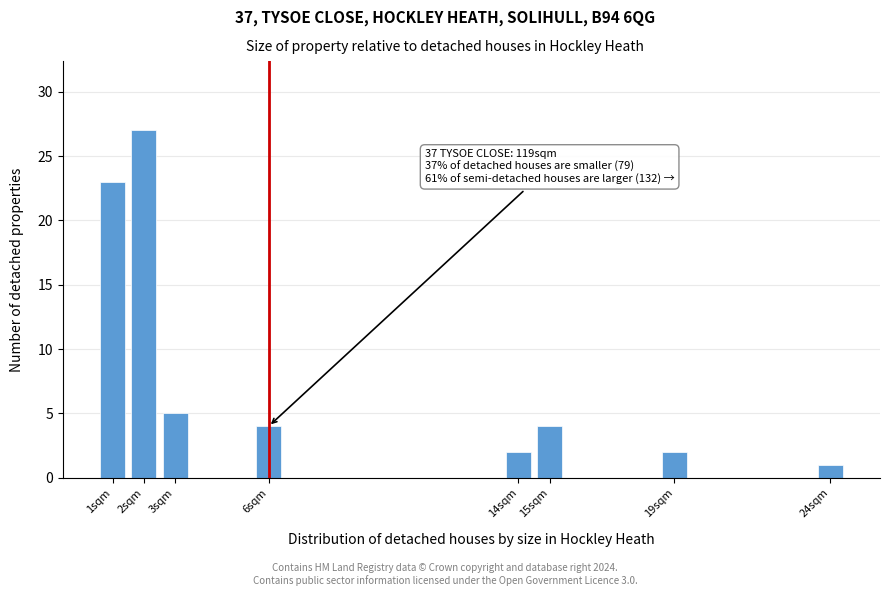

Over which range of the x-axis is the bar tallest?

1.5 to 2.5